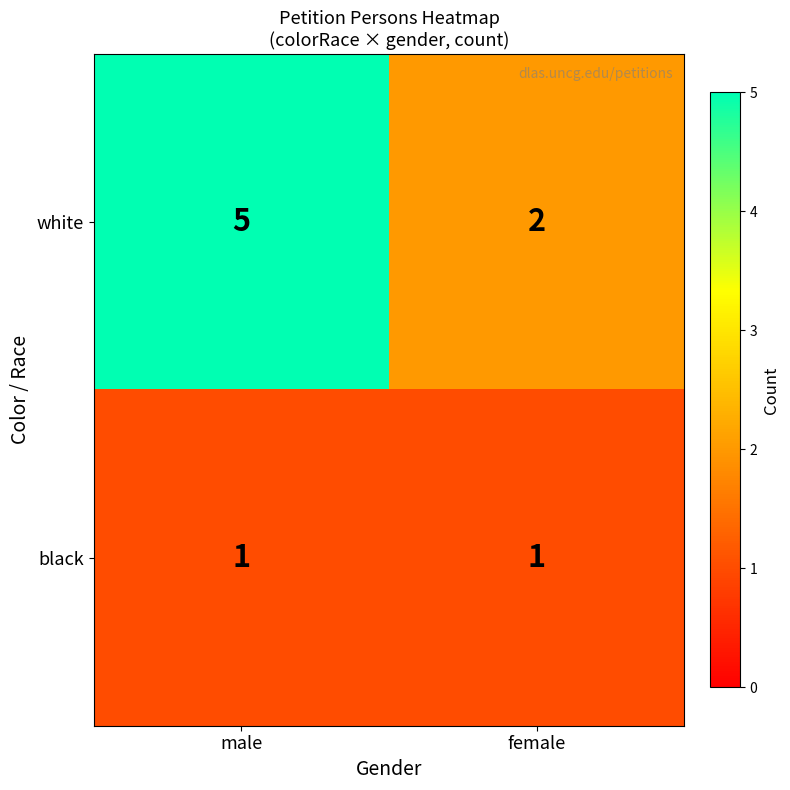

What is the difference between the highest and lowest values at male?

4